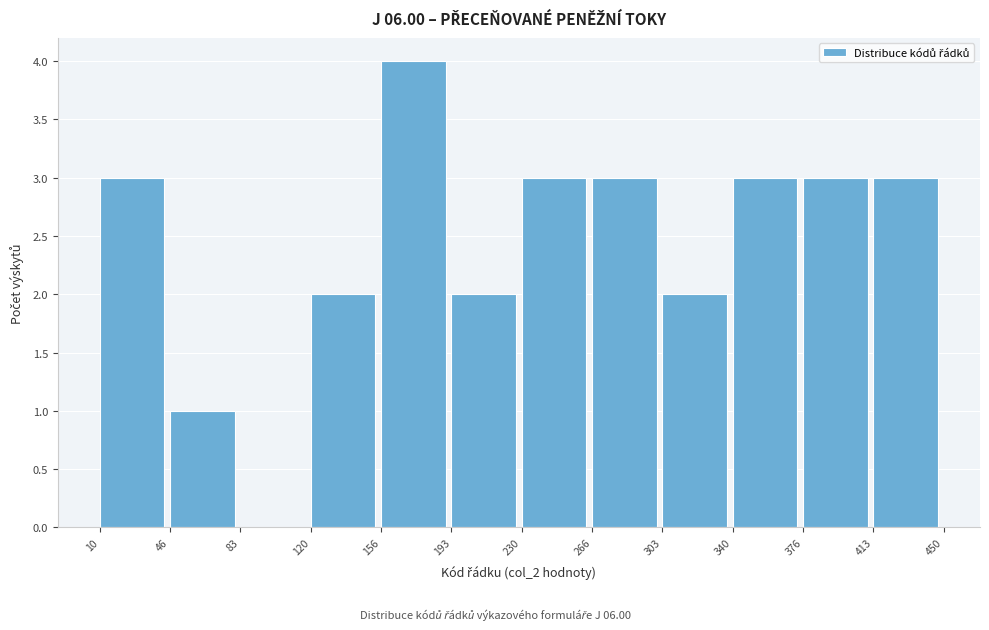

Reading left to right, list every bar in this chart as the range it spans on the x-axis followed by its height. The values are not printed on the chart, so give them approximately, as read against the axis.

10 to 46: 3
46 to 83: 1
83 to 120: 0
120 to 156: 2
156 to 193: 4
193 to 230: 2
230 to 266: 3
266 to 303: 3
303 to 340: 2
340 to 376: 3
376 to 413: 3
413 to 450: 3